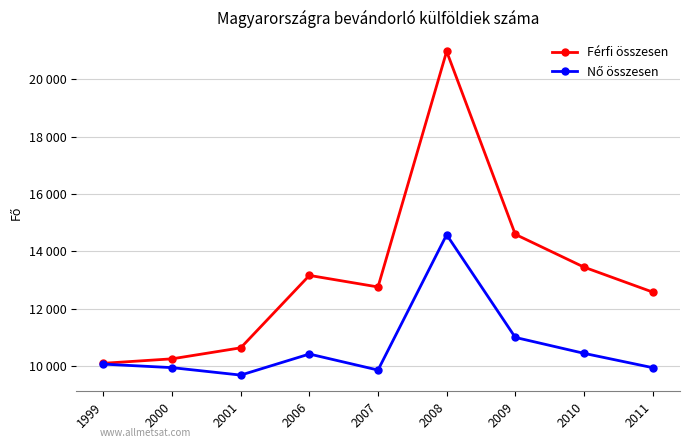

Reading right to left, transcribe all the data shown in this chart.

Férfi összesen: 12576	13446	14589	20972	12753	13156	10630	10246	10090
Nő összesen: 9938	10438	10993	14575	9854	10413	9678	9938	10061